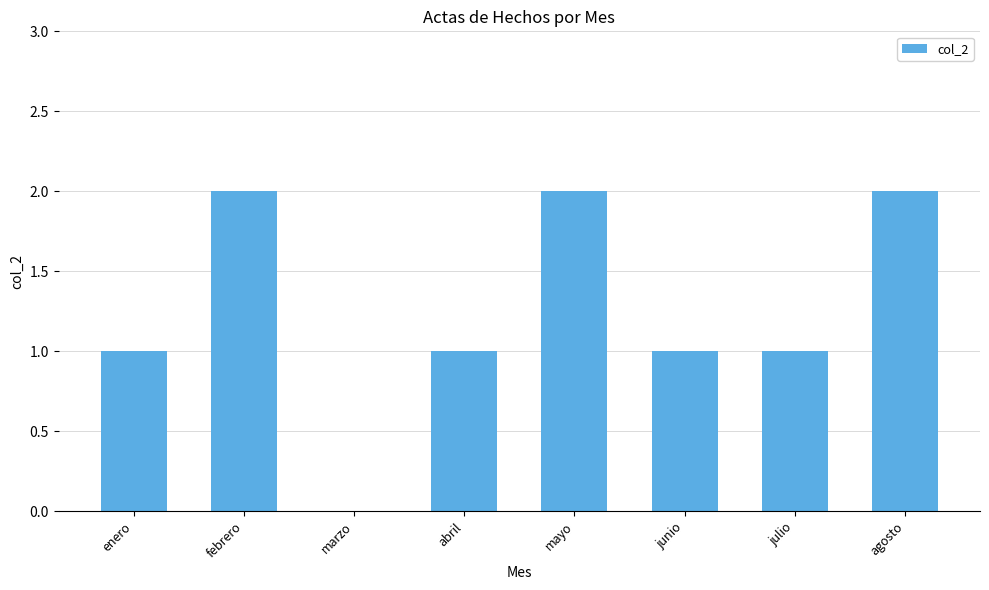

Is it true that the value at agosto is 2?

True